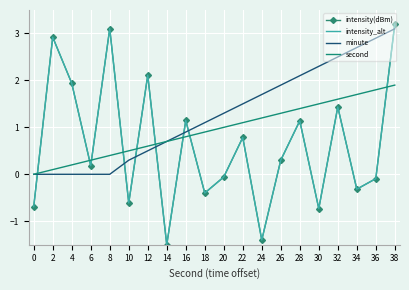

What is the value of the intensity(dBm) point at the 17th from the left?

1.4